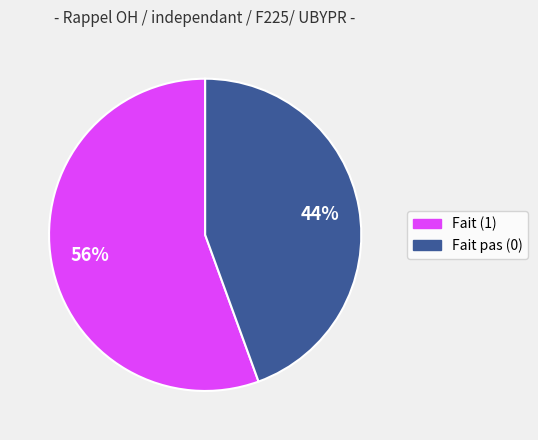

To the nearest percent, what portion does Fait (1) represent?

56%